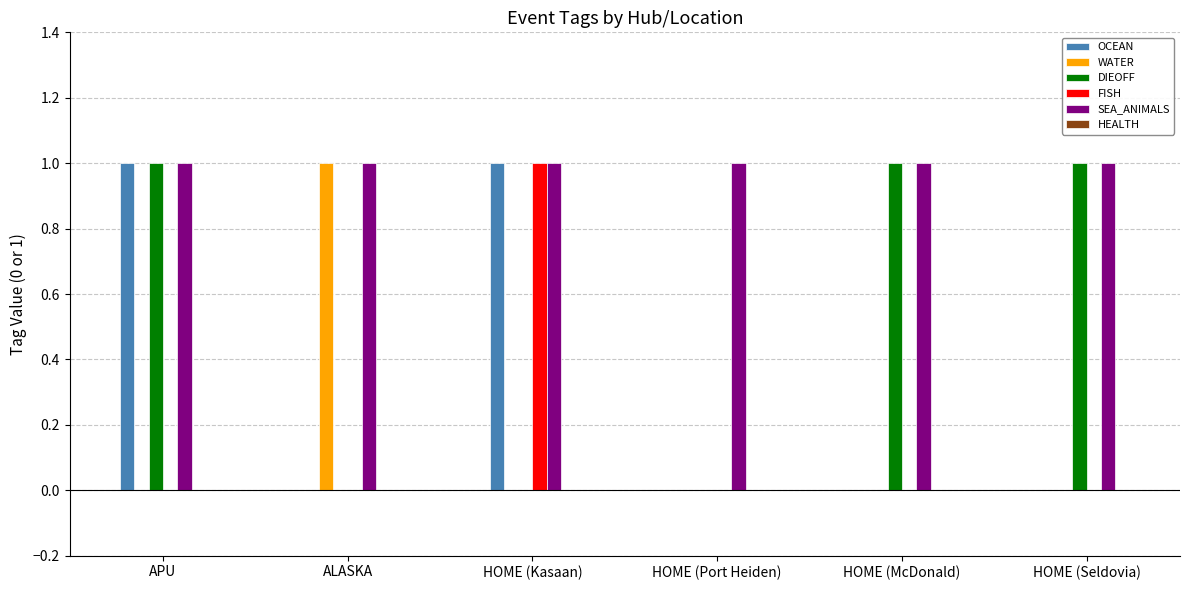

What is the total value across all series at HOME (Seldovia)?

2